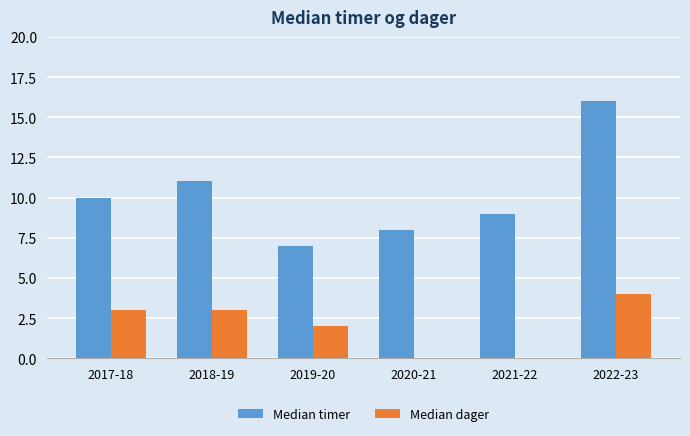

What is the total value across all series at 2020-21?

8